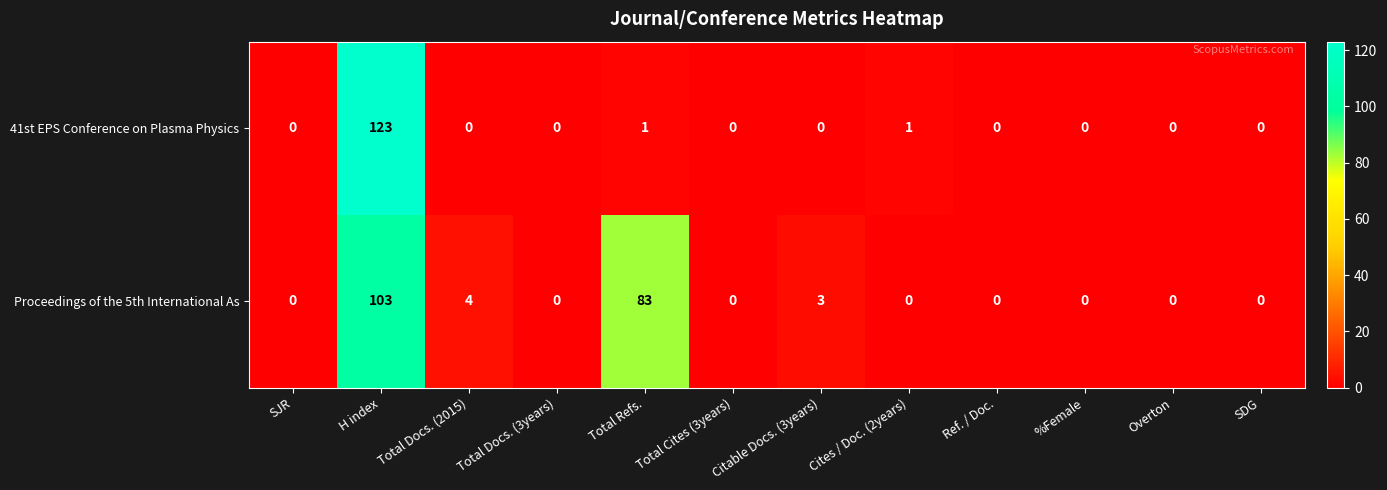

What is the greatest value displayed?

123